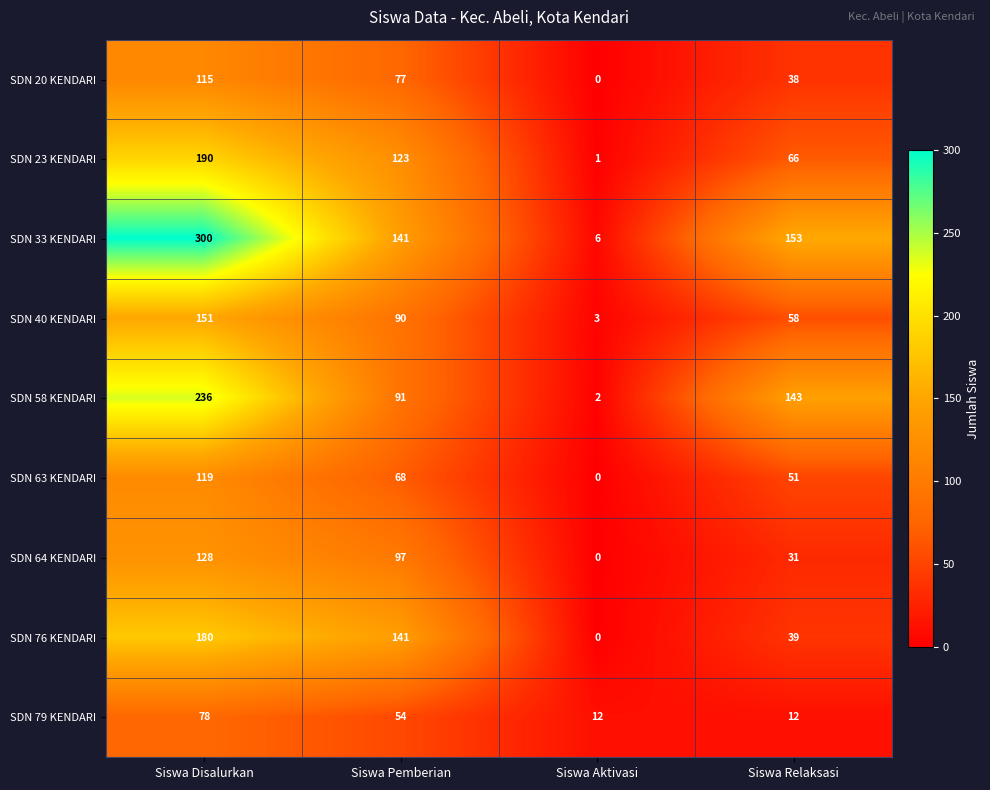

Which series has the largest range (max minus min)?

SDN 33 KENDARI